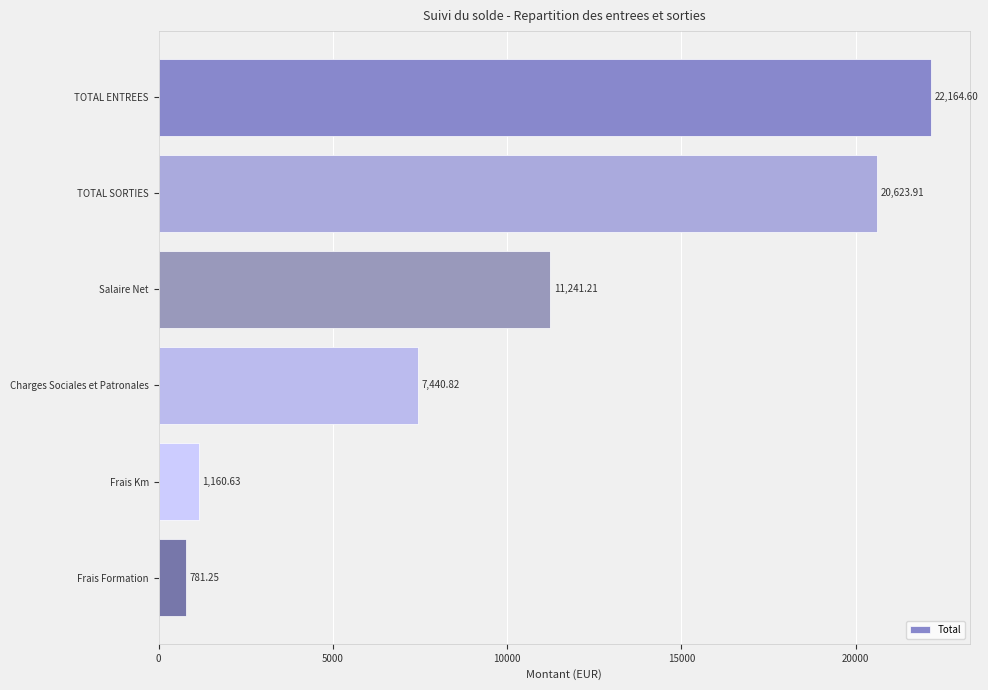

What is the difference between the values at Charges Sociales et Patronales and Salaire Net?

3800.4